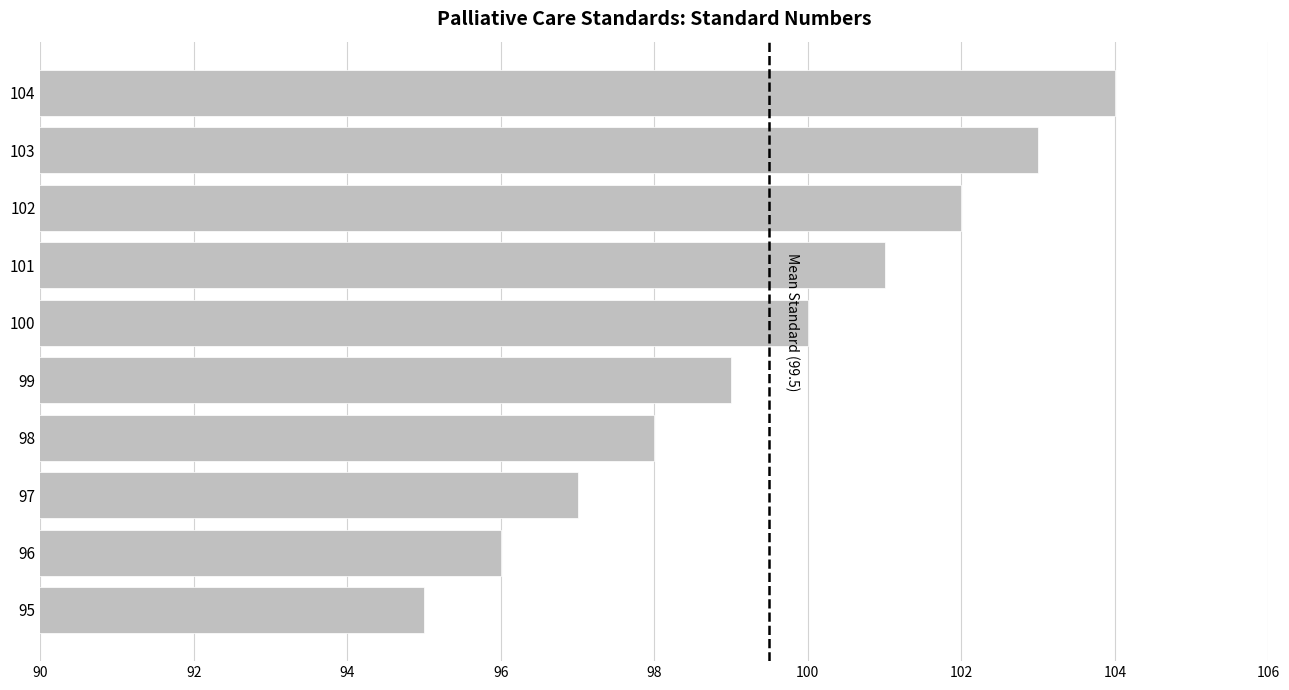

Reading bottom to top, list all the values displayed in this chart.

95=95	96=96	97=97	98=98	99=99	100=100	101=101	102=102	103=103	104=104